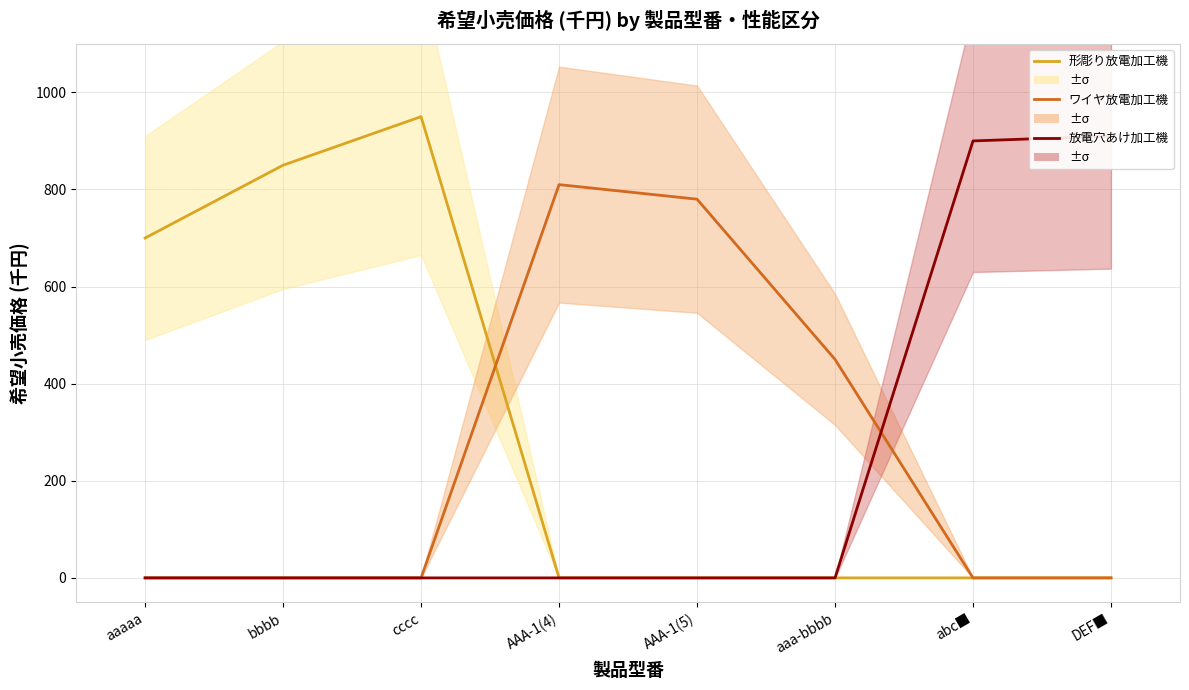

Does the chart display data point markers on the line(s)?

No